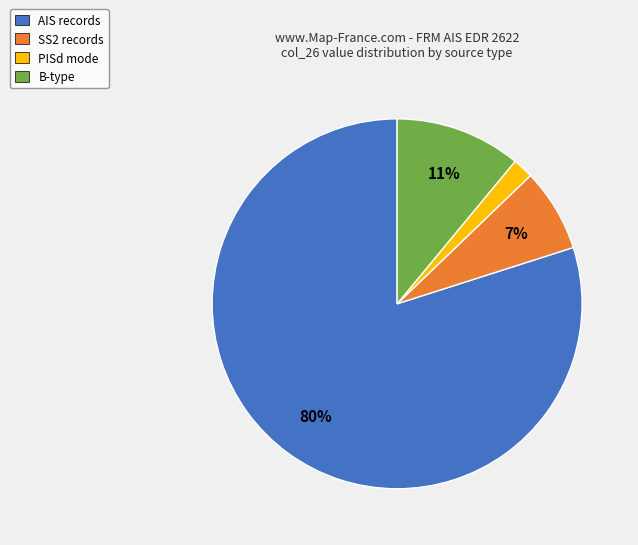

Which slice is the largest?

AIS records